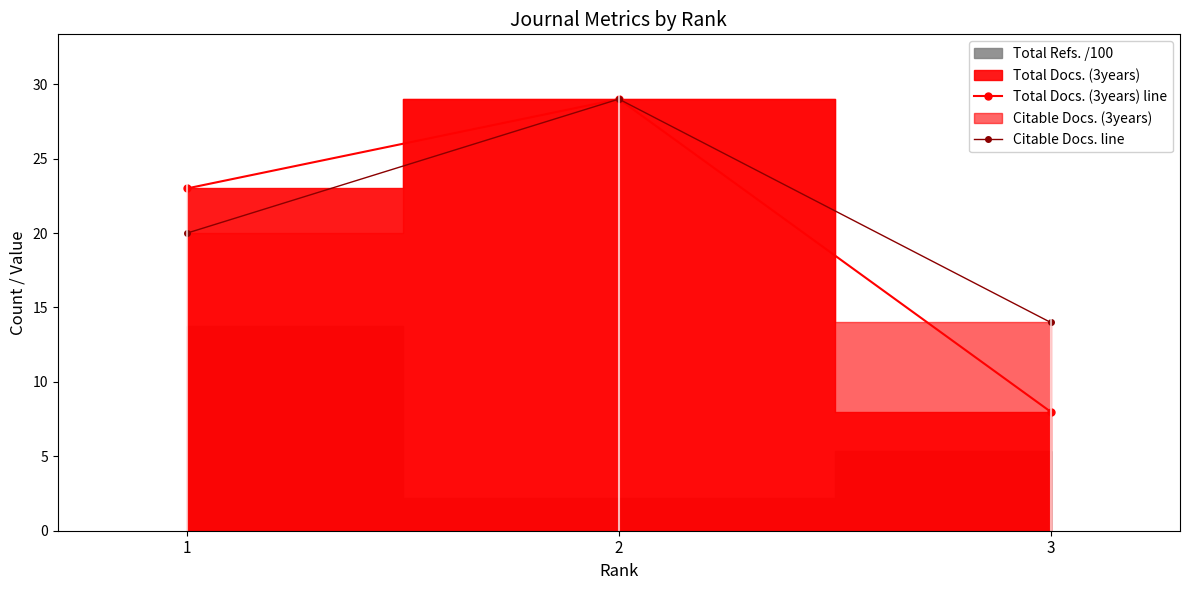

How many data points does each series have?

3